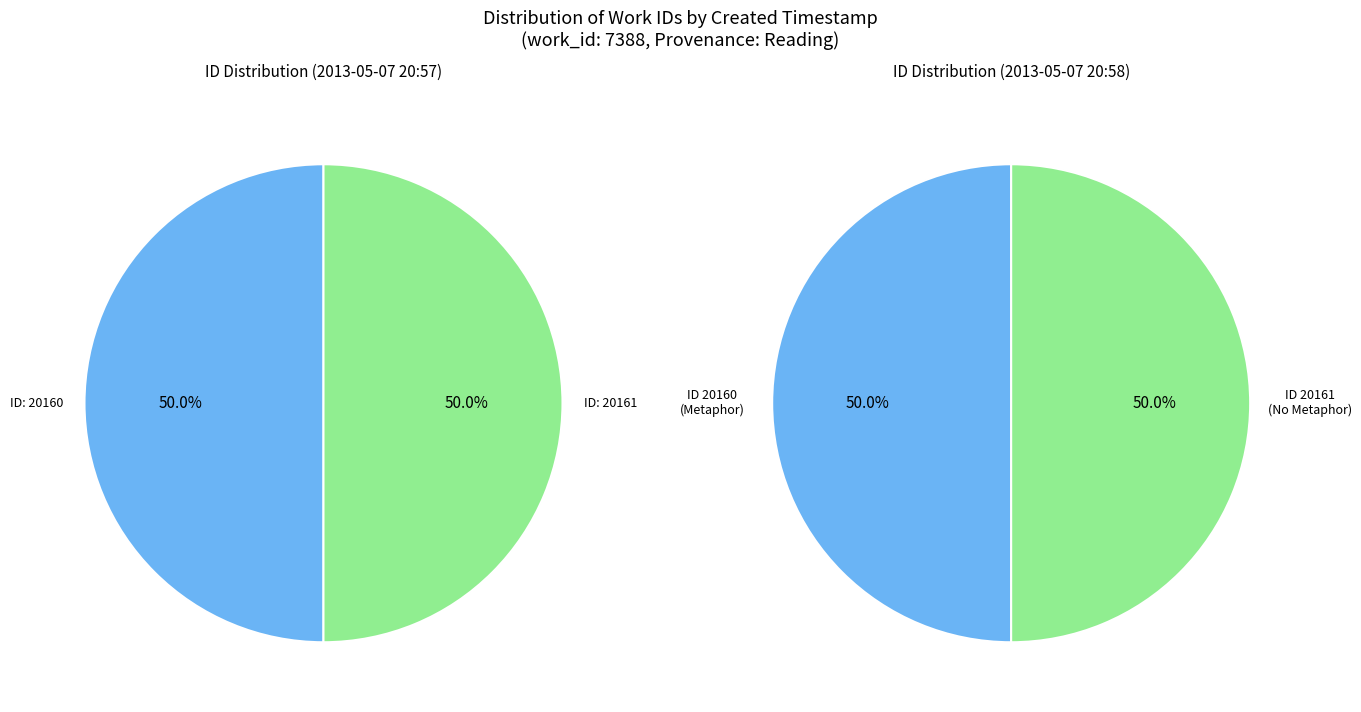

True or false: 2013-05-07 20:58:42 UTC accounts for 64% of the total.

False